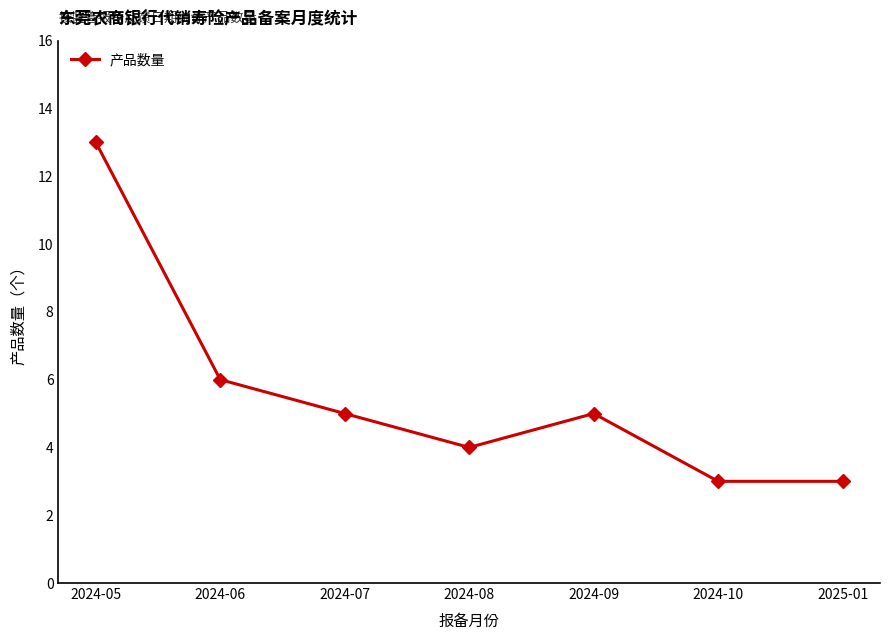

What is the greatest value displayed?

13